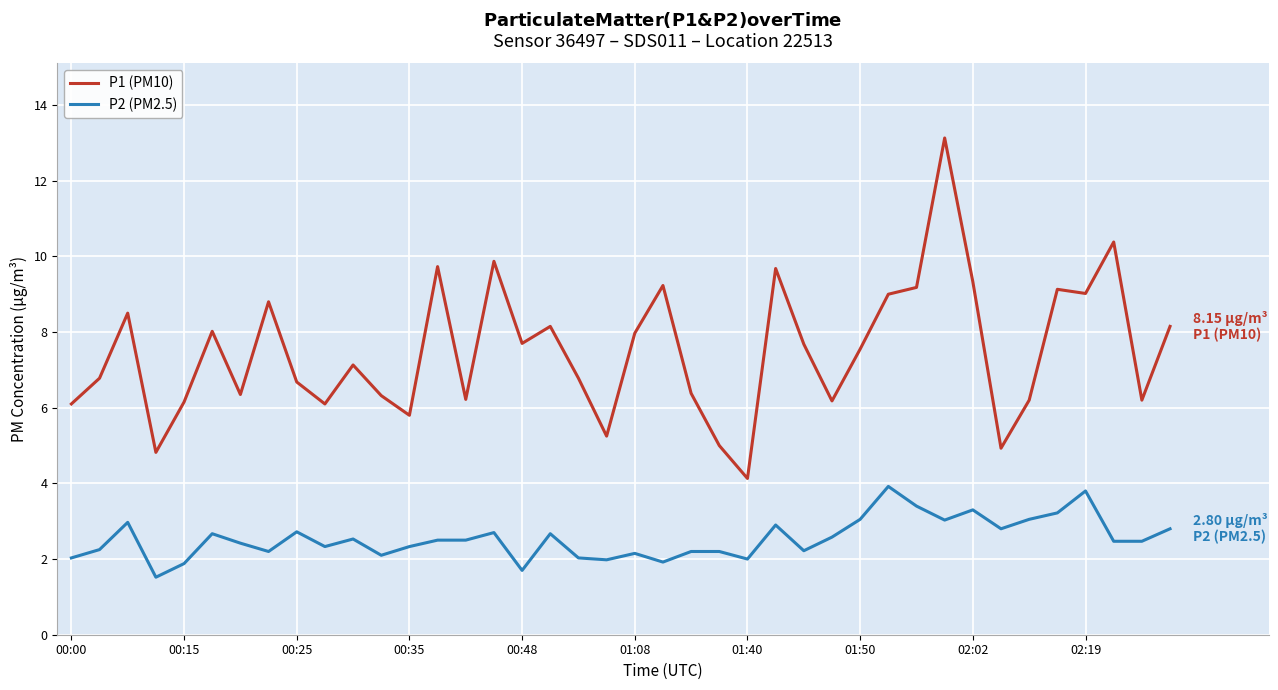

Which series has the largest total across all categories?

P1 (PM10)